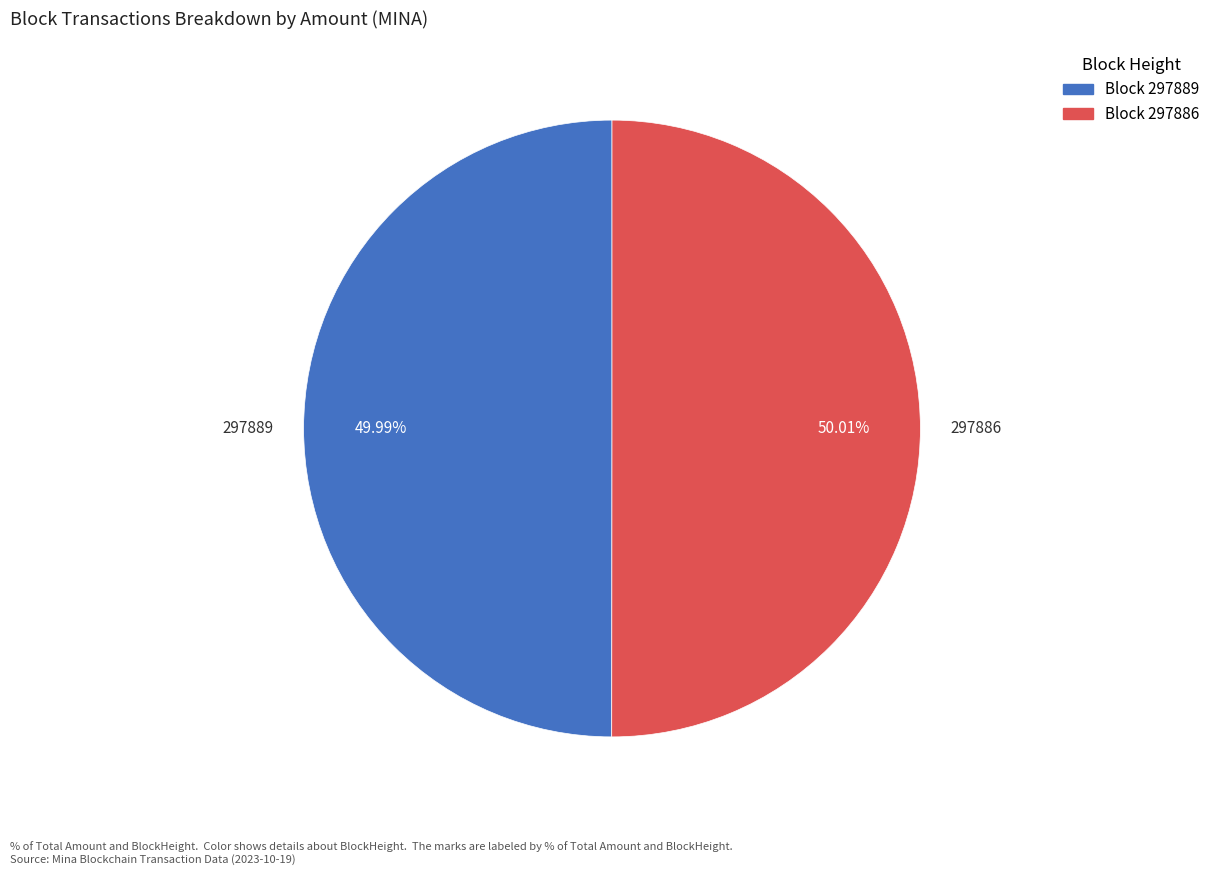

How many segments does this pie chart have?

2